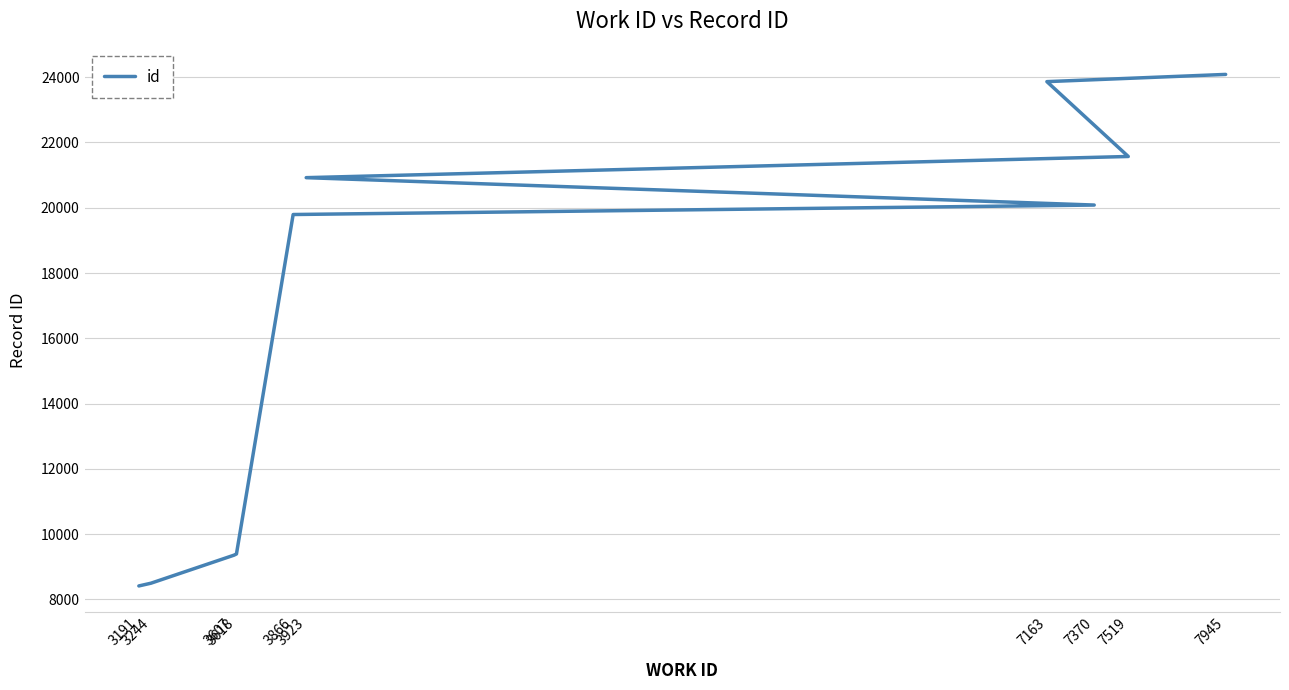

Does the chart display data point markers on the line(s)?

No